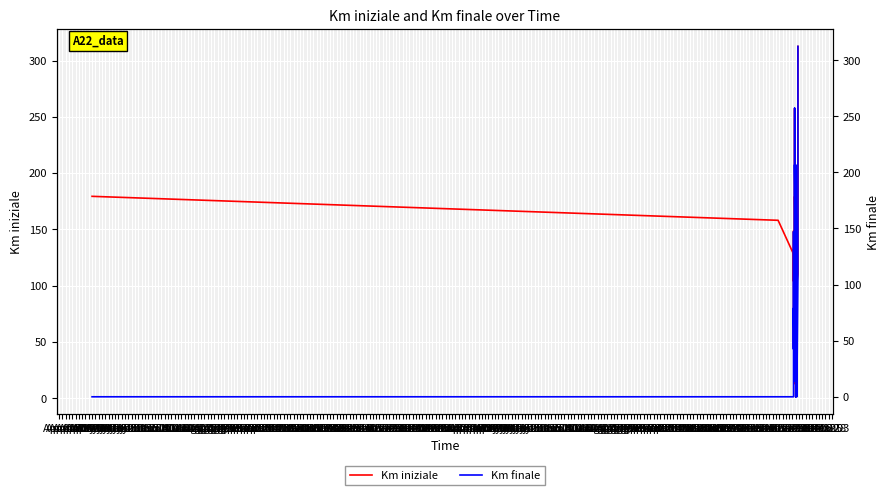

How many interior local valleys does the Km iniziale series have?

8